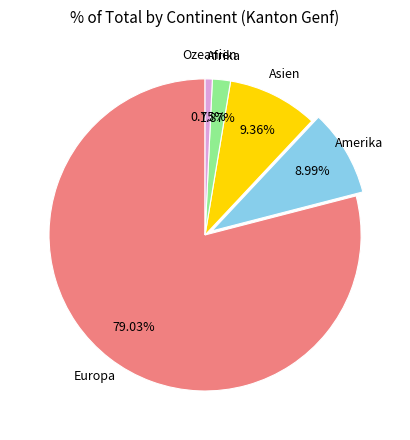

How many slices are in this pie chart?

5